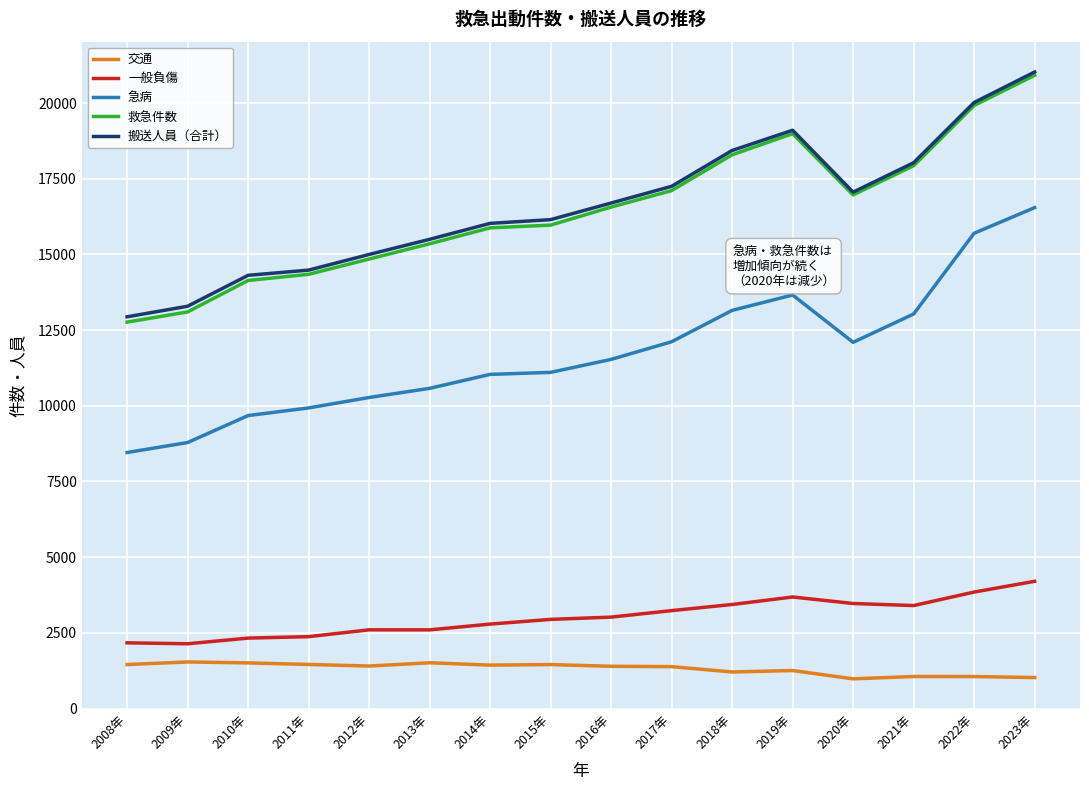

At how many categories does at least one series exceed 9704?

16